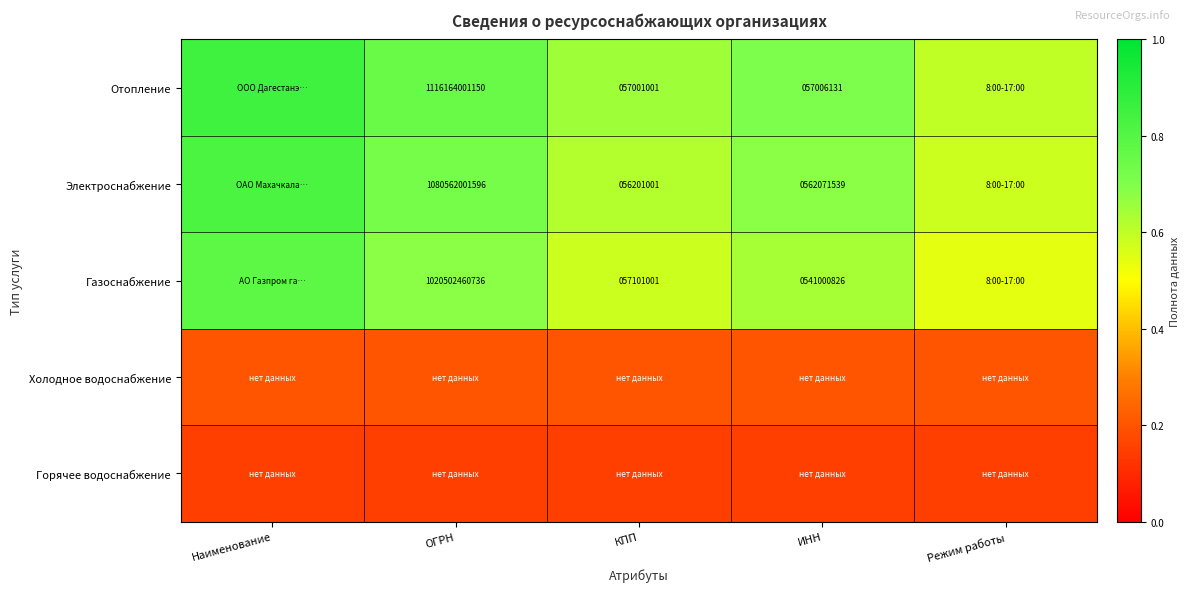

Is the value of Электроснабжение at КПП greater than the value of Отопление at КПП?

No